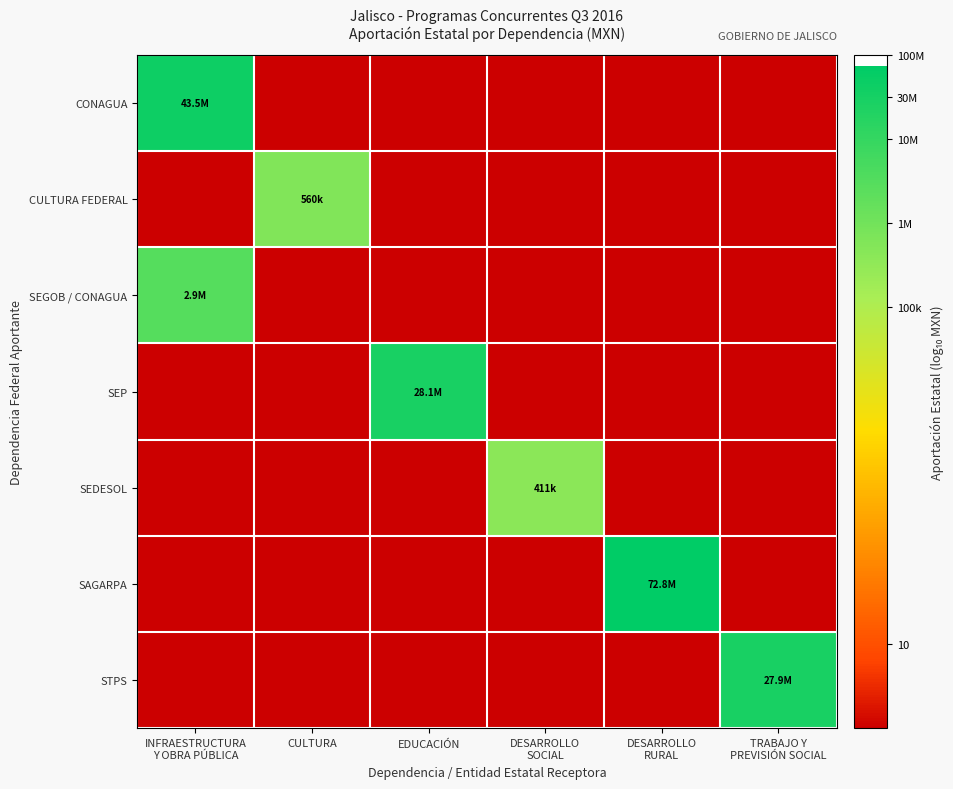

At which category does the chart reach its minimum across all series?

CULTURA